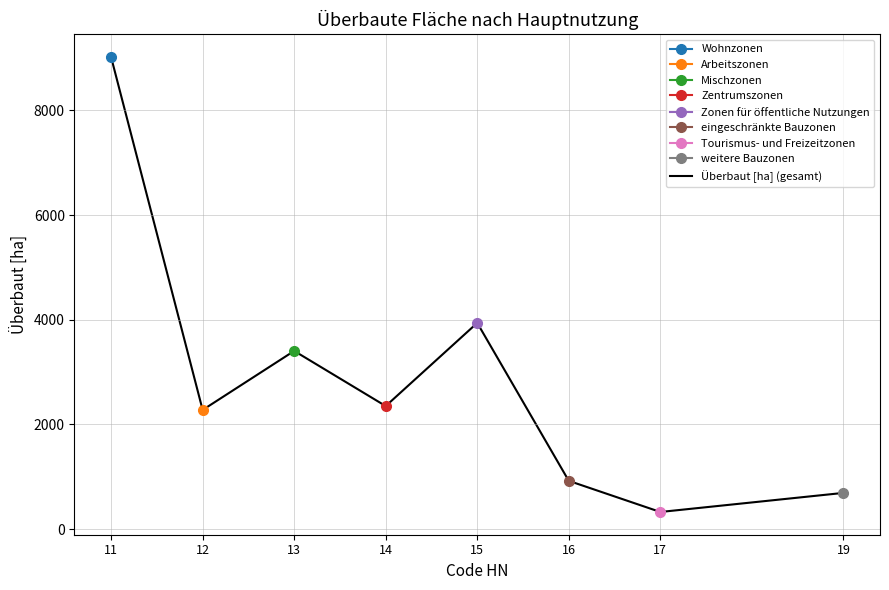

What is the minimum value shown in the chart?

326.0